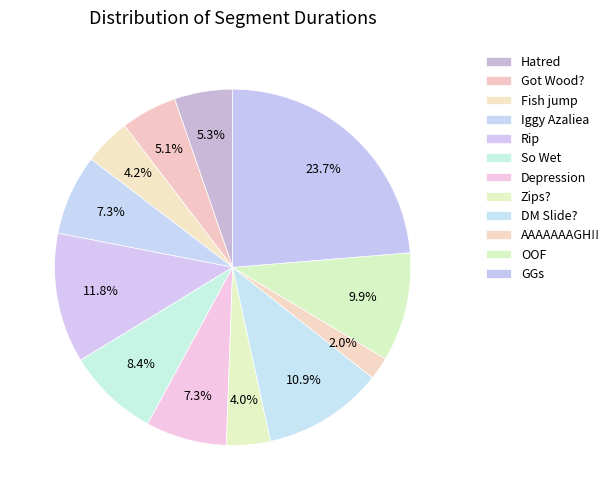

To the nearest percent, what is the average slice percentage?

8%